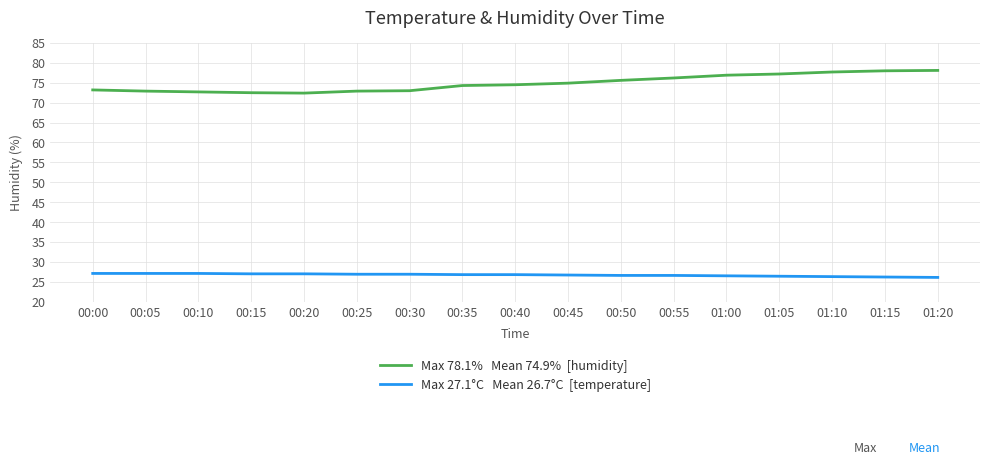

What is the total value across all series at 01:20?

104.2